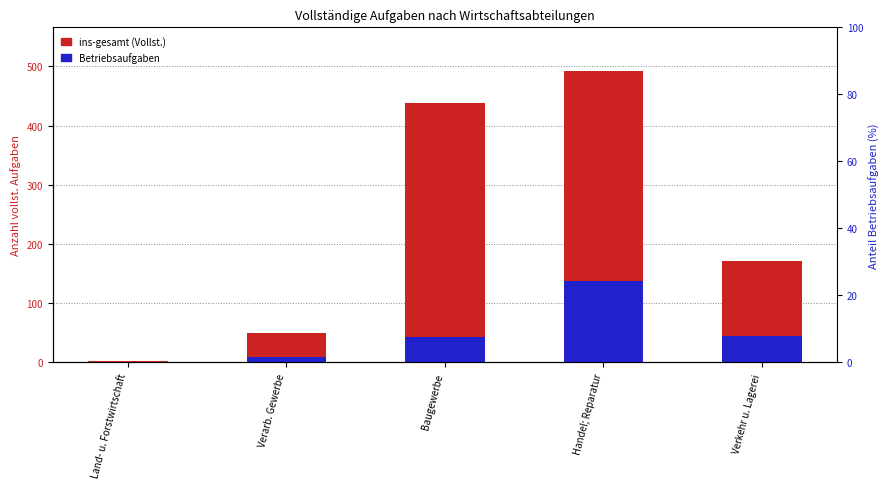

At how many categories does at least one series exceed 78?

3